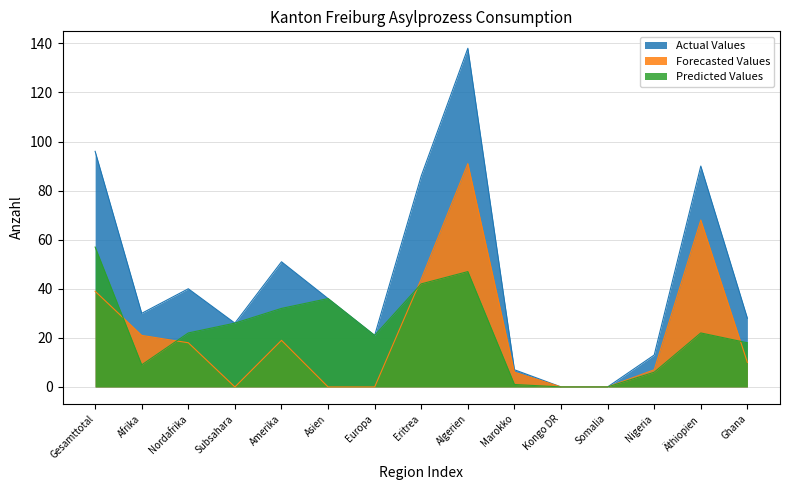

At Europa, list the series in order from largest to smallest.

Actual Values, Predicted Values, Forecasted Values